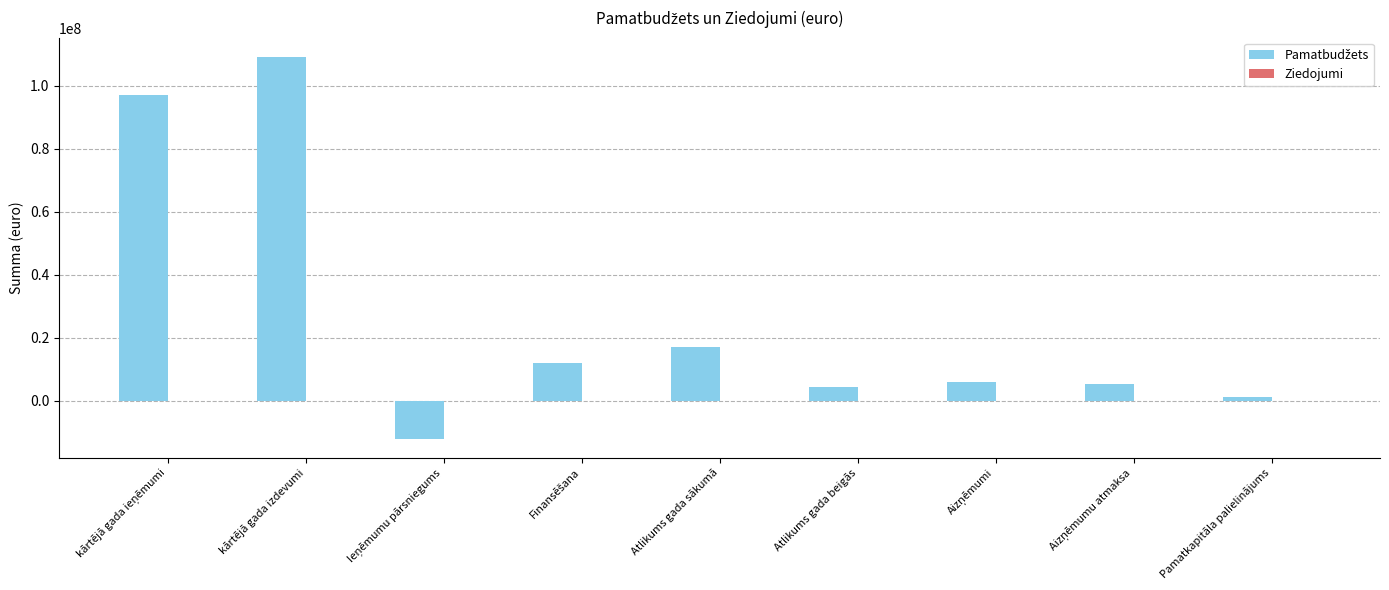

How many distinct data groups are displayed?

2